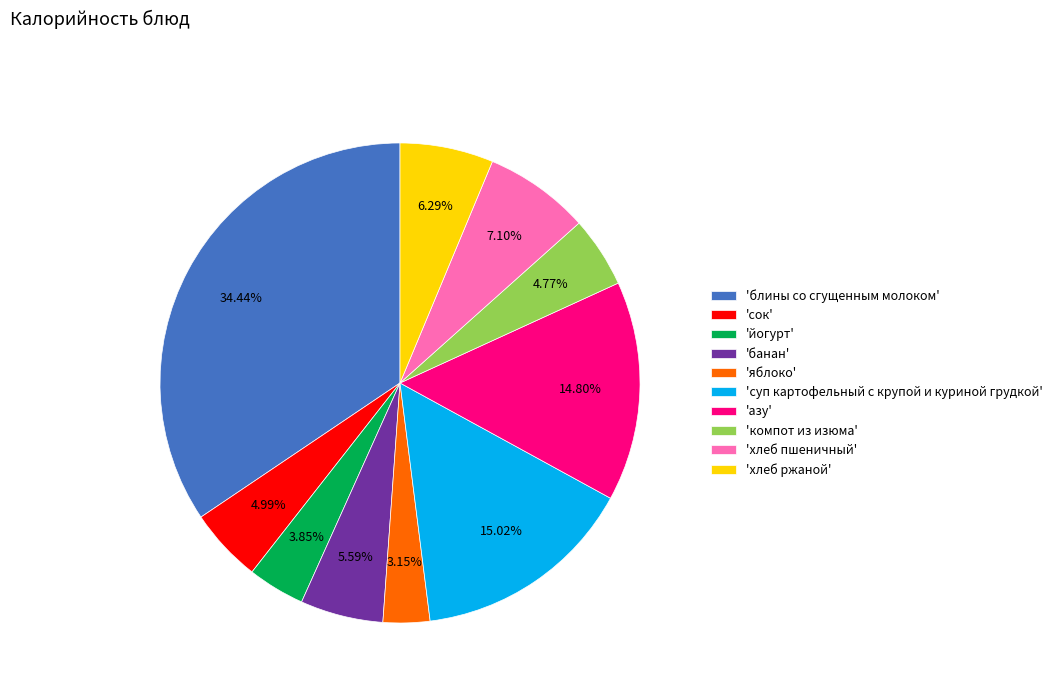

To the nearest percent, what is the difference between the largest and smallest slice percentages?

31%